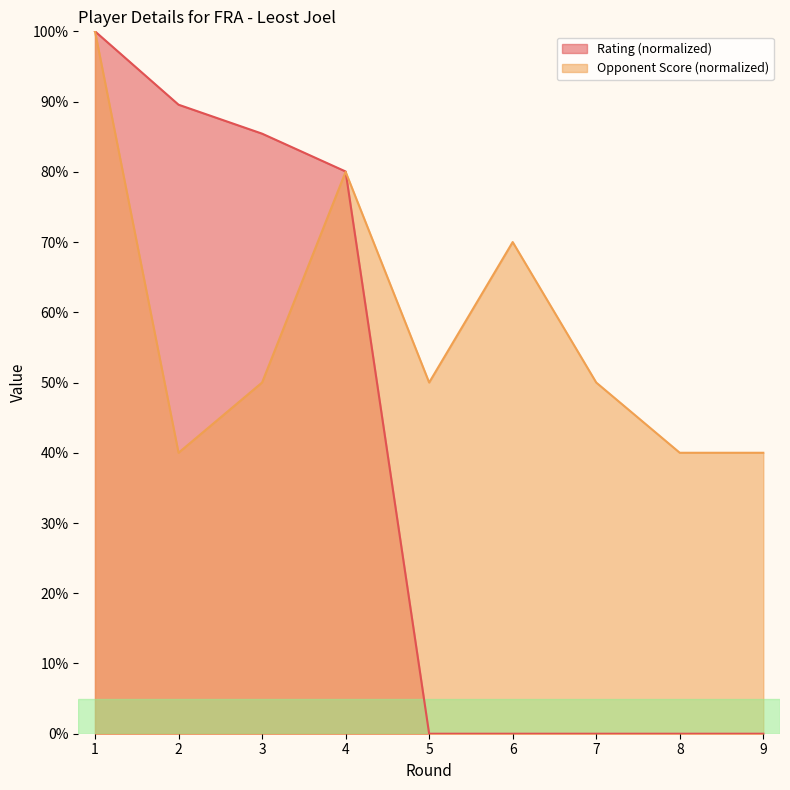

True or false: Opponent Score has a value of 80.2 at 3.

False